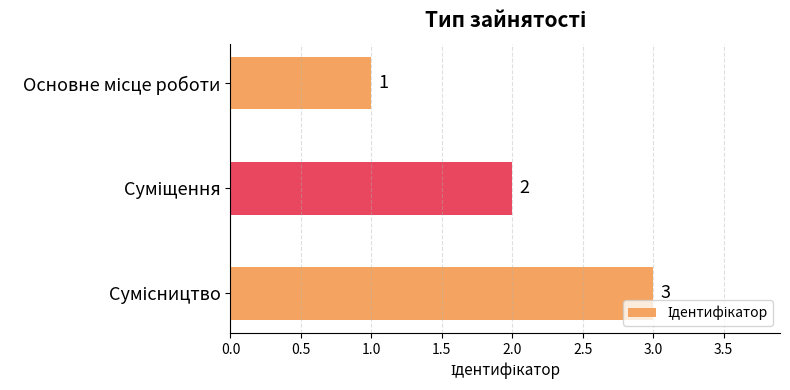

Count the values in the range 1 to 3.

3